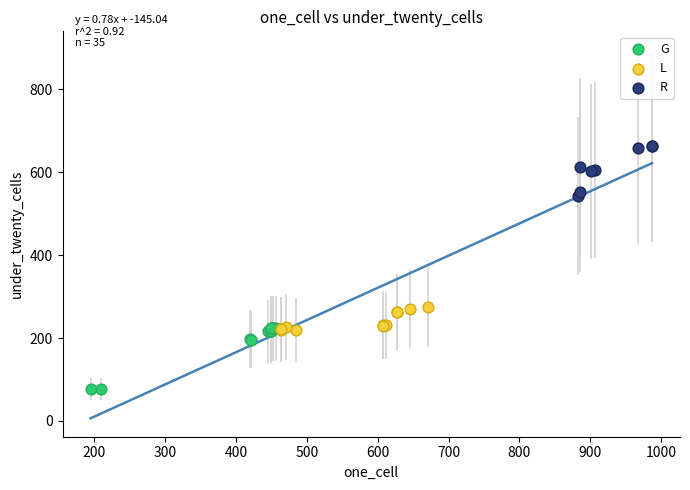

Which series has the largest Y range (max minus min)?

G